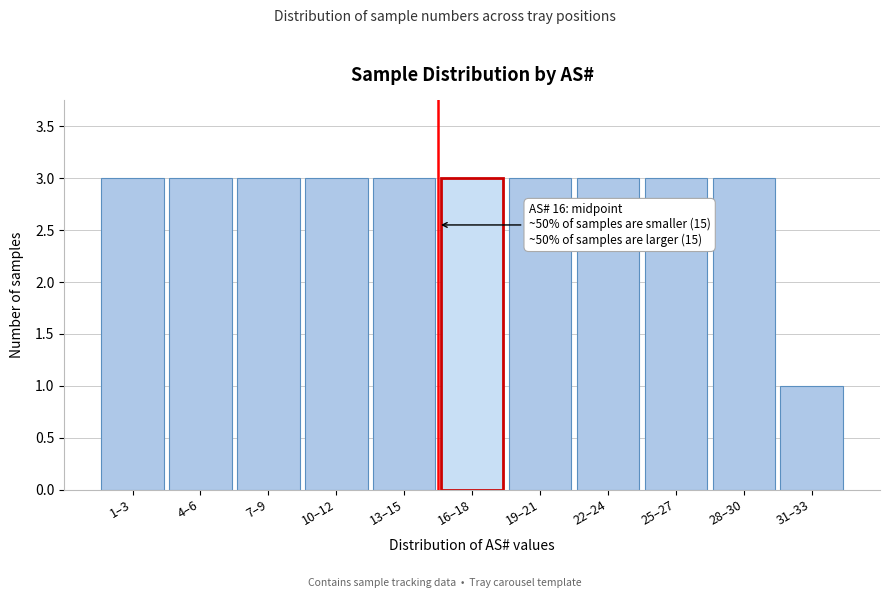

Reading left to right, transcribe all the data shown in this chart.

1–3=3	4–6=3	7–9=3	10–12=3	13–15=3	16–18=3	19–21=3	22–24=3	25–27=3	28–30=3	31–33=1